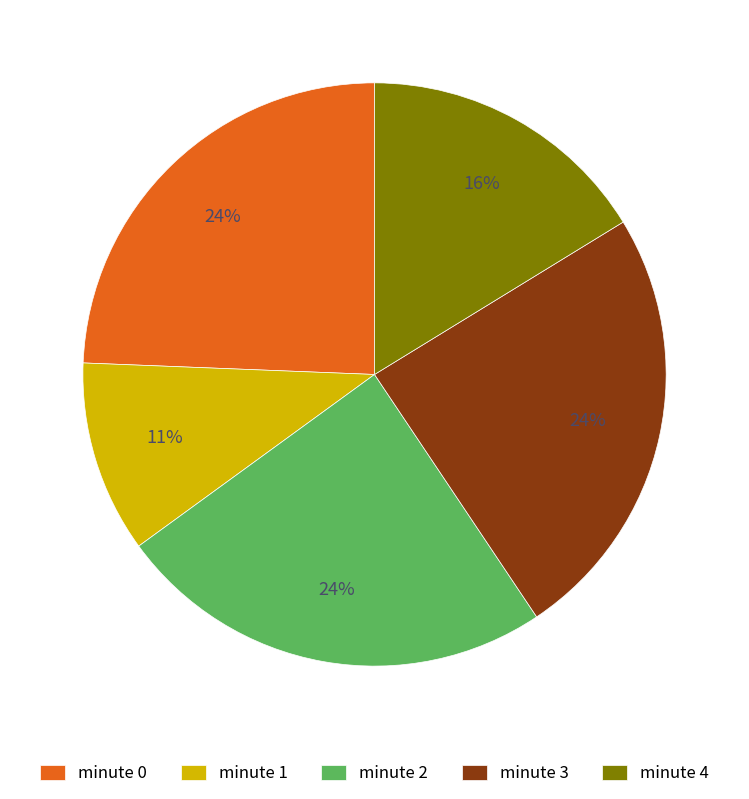

Combined, do minute 4 and minute 2 account for over 50%?

No